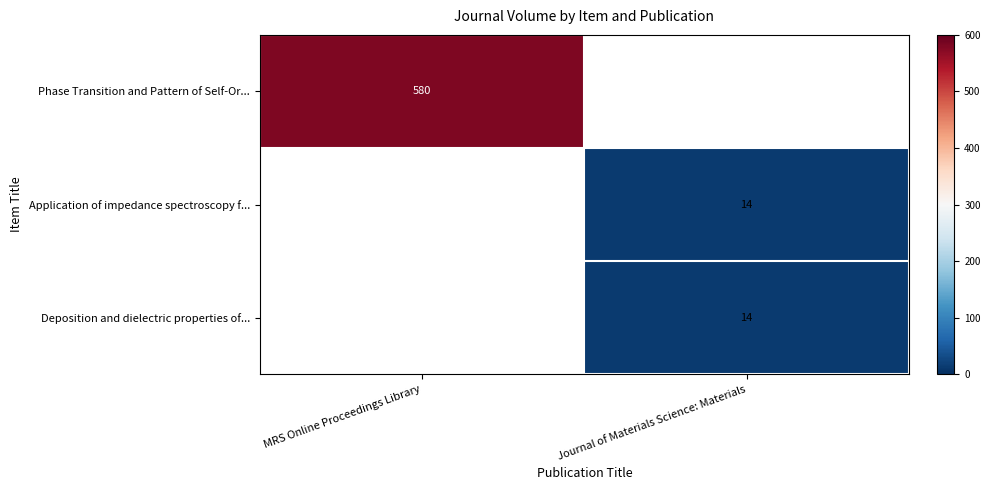

What is the total value across all series at Journal of Materials Science: Materials?

28